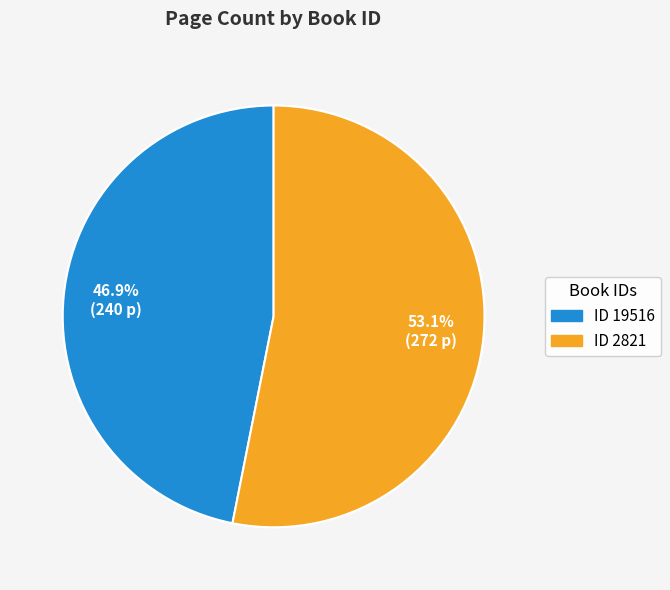

True or false: 19516 accounts for 47% of the total.

True